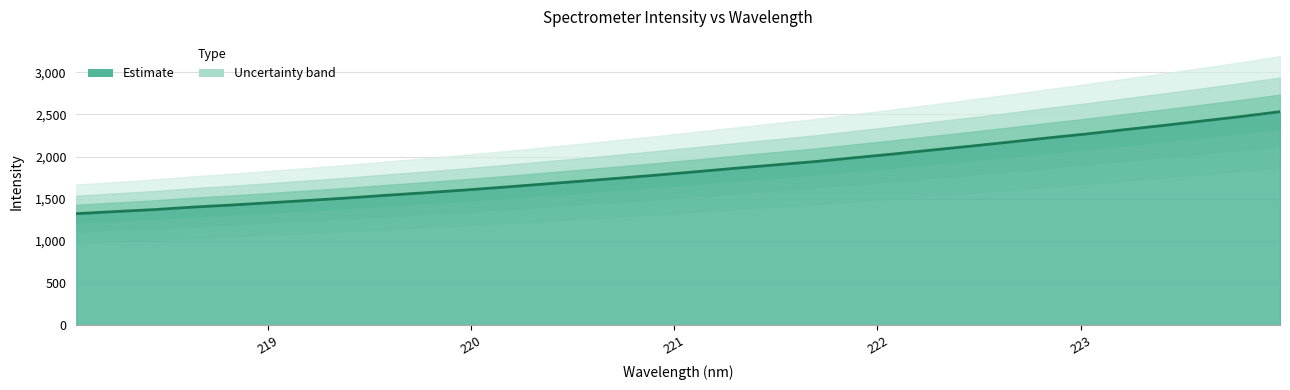

What is the value of the 11th point from the left?

1603.8